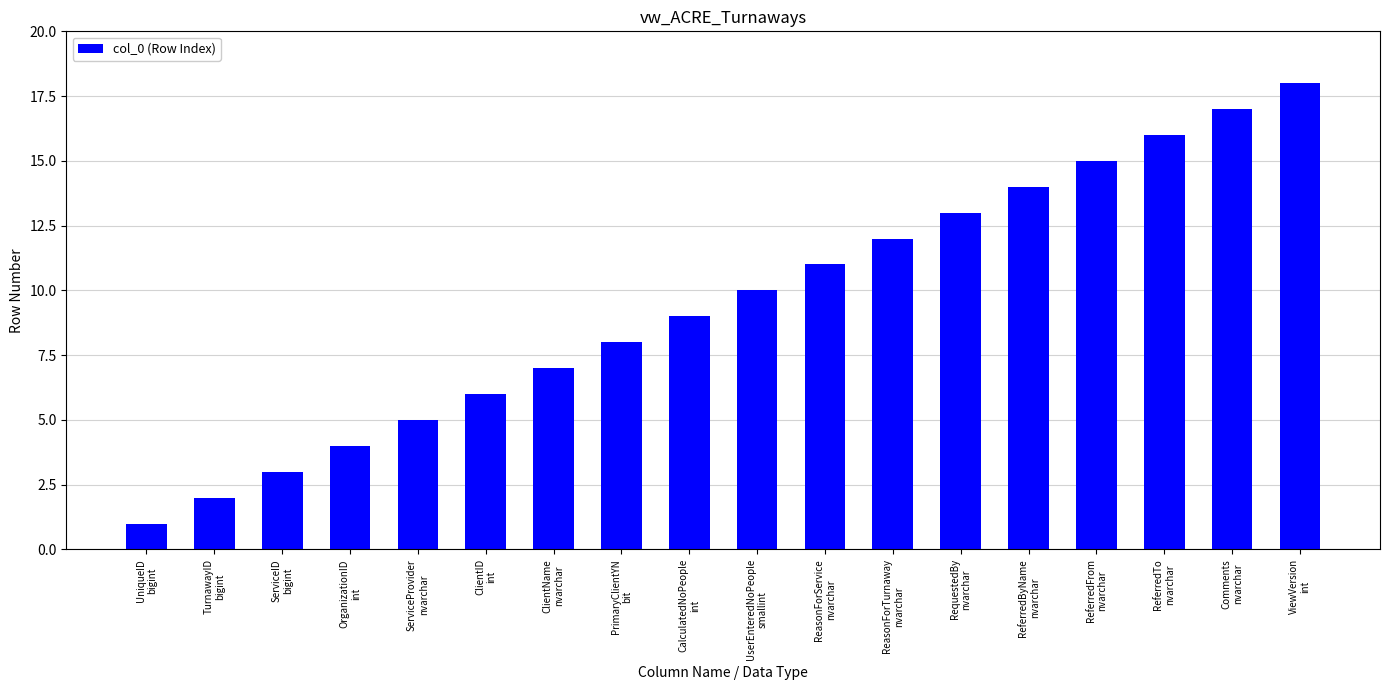

Approximately how many times larger is the value at ReasonForTurnaway
nvarchar compared to ServiceID
bigint?

4.0